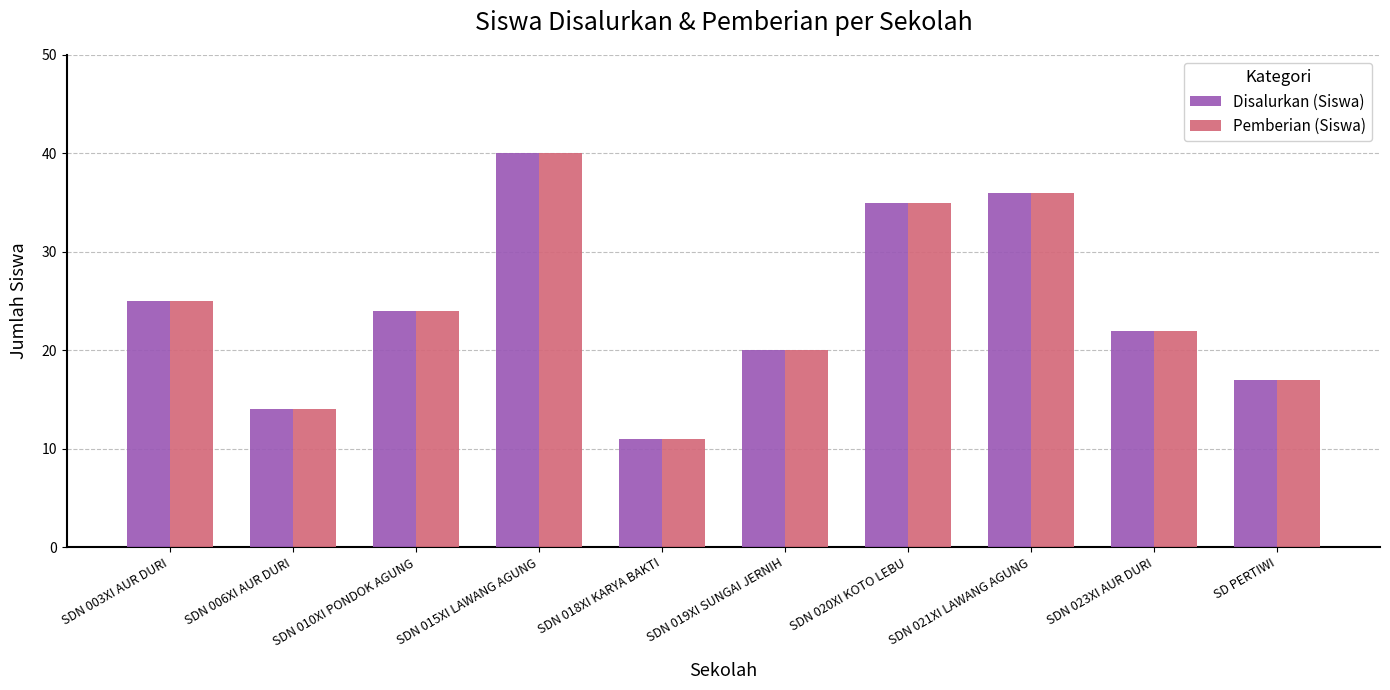

At which label does Pemberian (Siswa) first exceed 24?

SDN 003XI AUR DURI